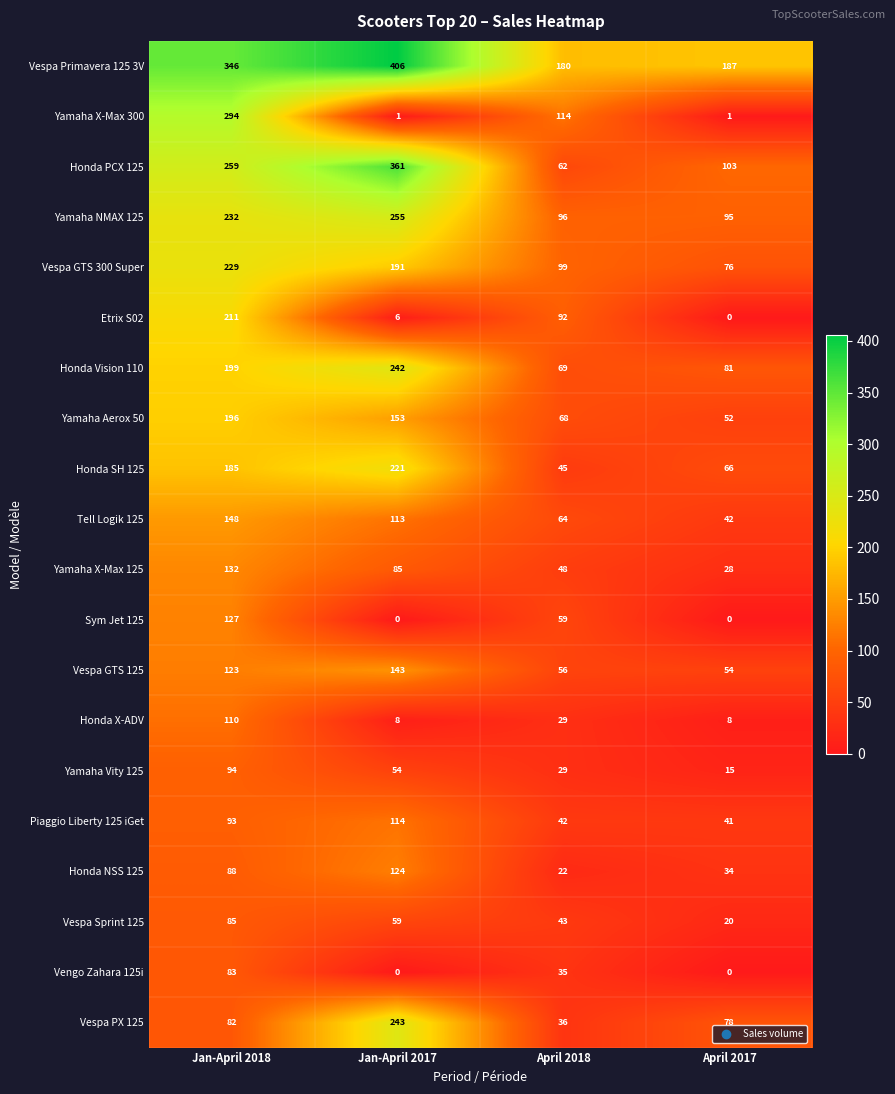

What is the sum of the Vespa Primavera 125 3V values at April 2018 and Jan-April 2017?

586